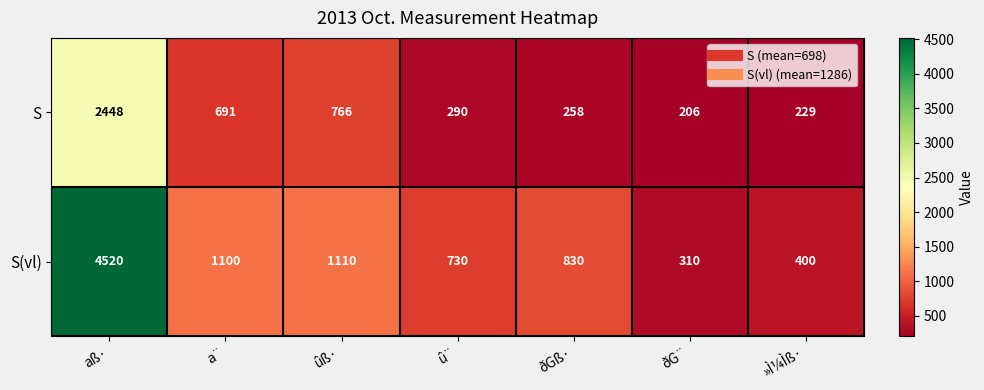

Reading left to right, transcribe all the data shown in this chart.

S: aß·=2448	a¨=691	ûß·=766	û¨=290	ðGß·=258	ðG¨=206	»Ì¼Ìß·=229
S(vl): aß·=4520	a¨=1100	ûß·=1110	û¨=730	ðGß·=830	ðG¨=310	»Ì¼Ìß·=400